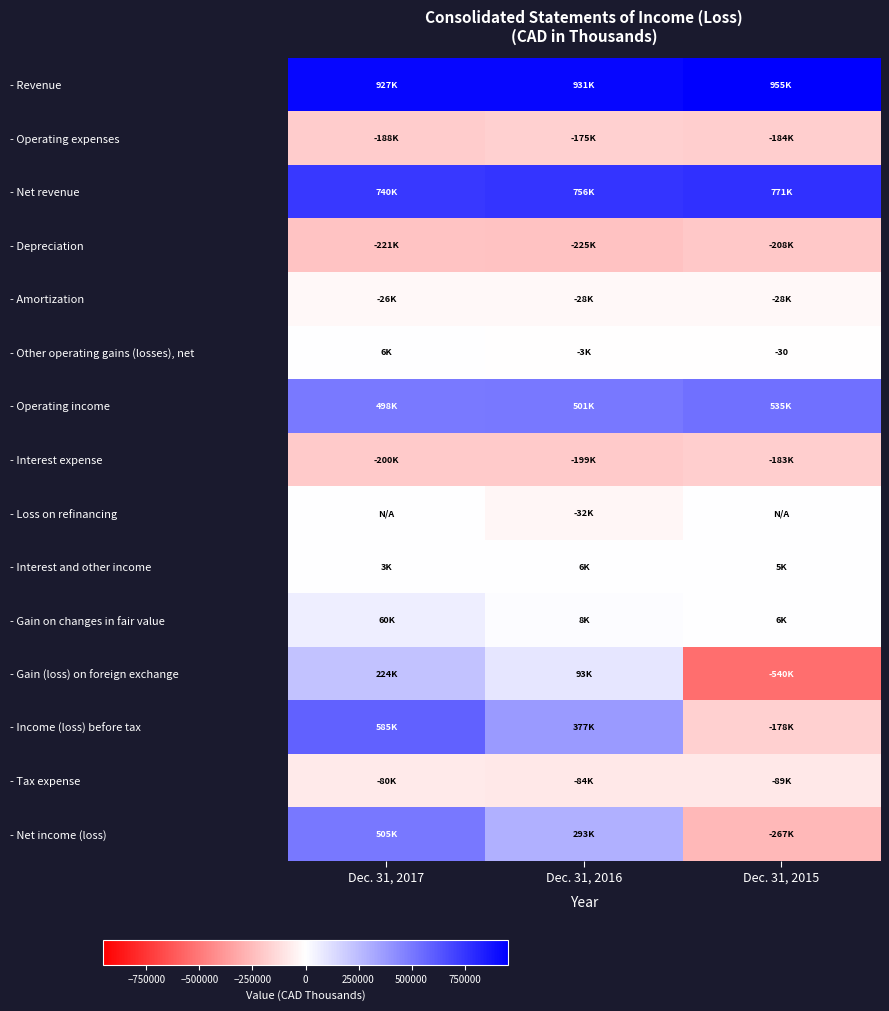

What is the average value of the - Interest expense series?

-194085